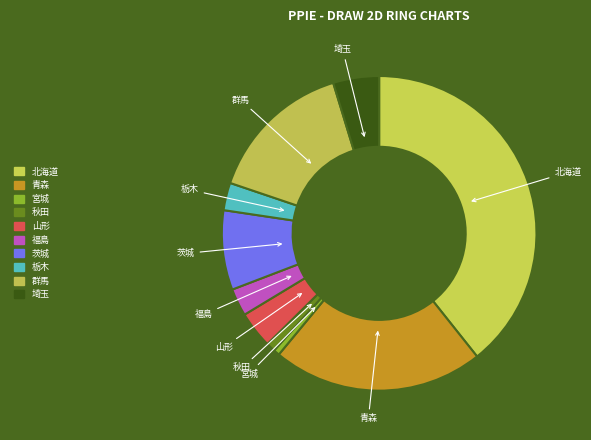

Count the number of slices in the pie.

10